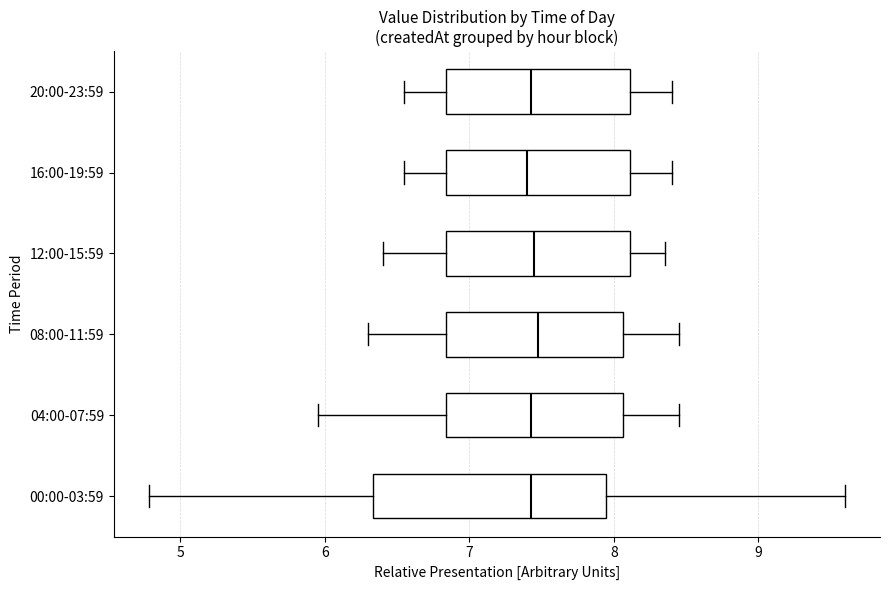

Reading bottom to top, read every box against the x-axis: the position of its median line, the range the box covers, and the ends of its whiskers. The values are not printed on the chart, so give them approximately, as read against the axis.

00:00-03:59: median 7.4, box 6.3 to 7.9, whiskers 4.8 to 9.6
04:00-07:59: median 7.4, box 6.8 to 8.1, whiskers 6.0 to 8.5
08:00-11:59: median 7.5, box 6.8 to 8.1, whiskers 6.3 to 8.5
12:00-15:59: median 7.5, box 6.8 to 8.1, whiskers 6.4 to 8.4
16:00-19:59: median 7.4, box 6.8 to 8.1, whiskers 6.6 to 8.4
20:00-23:59: median 7.4, box 6.8 to 8.1, whiskers 6.6 to 8.4